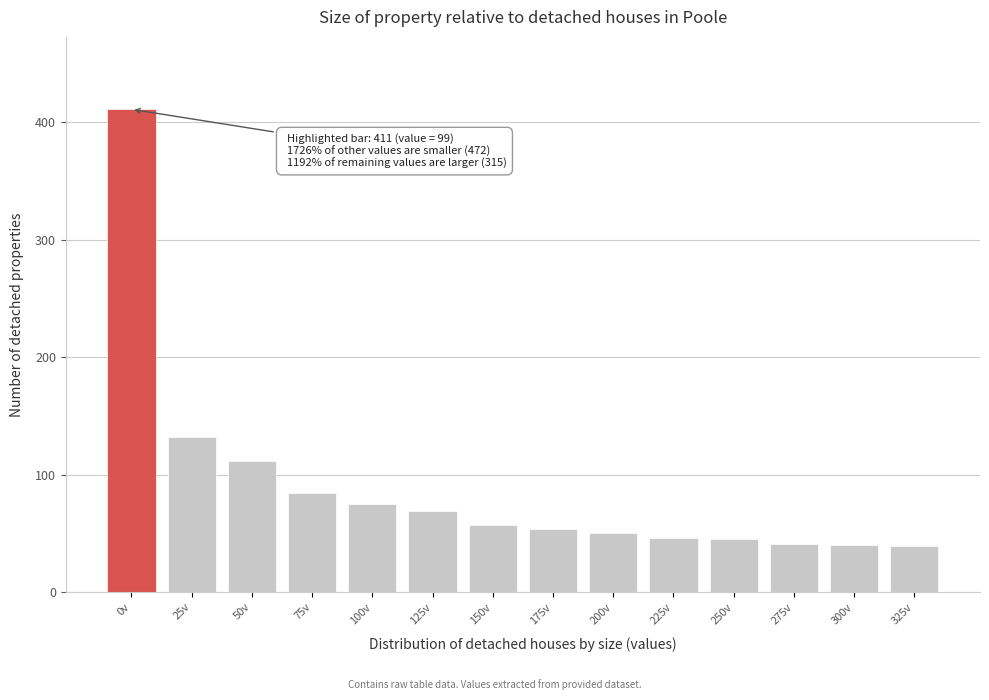

Is it true that the value at 125v is 69?

True